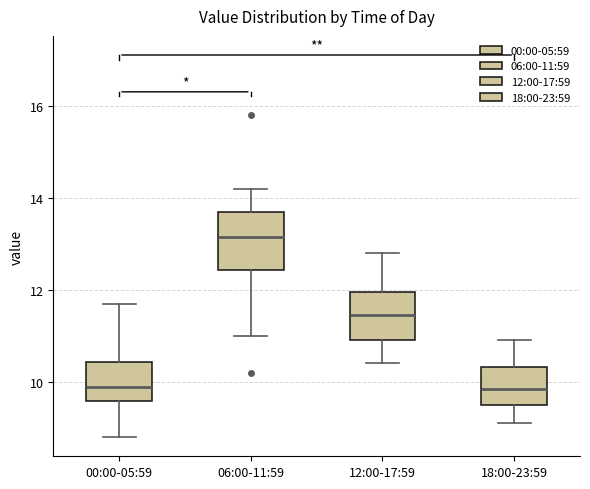

Reading left to right, read every box against the y-axis: the position of its median line, the range the box covers, and the ends of its whiskers. The values are not printed on the chart, so give them approximately, as read against the axis.

00:00-05:59: median 10.0, box 9.6 to 10.4, whiskers 8.8 to 11.8
06:00-11:59: median 13.2, box 12.4 to 13.8, whiskers 11.0 to 14.2
12:00-17:59: median 11.4, box 11.0 to 12.0, whiskers 10.4 to 12.8
18:00-23:59: median 9.8, box 9.6 to 10.4, whiskers 9.2 to 11.0